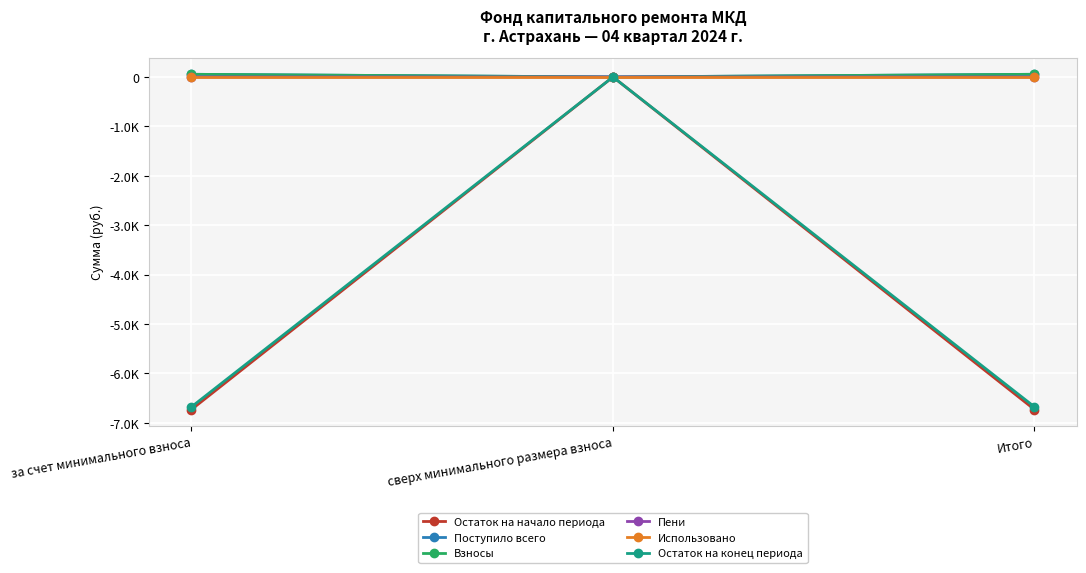

What is the label of the 1st point from the left?

за счет минимального взноса